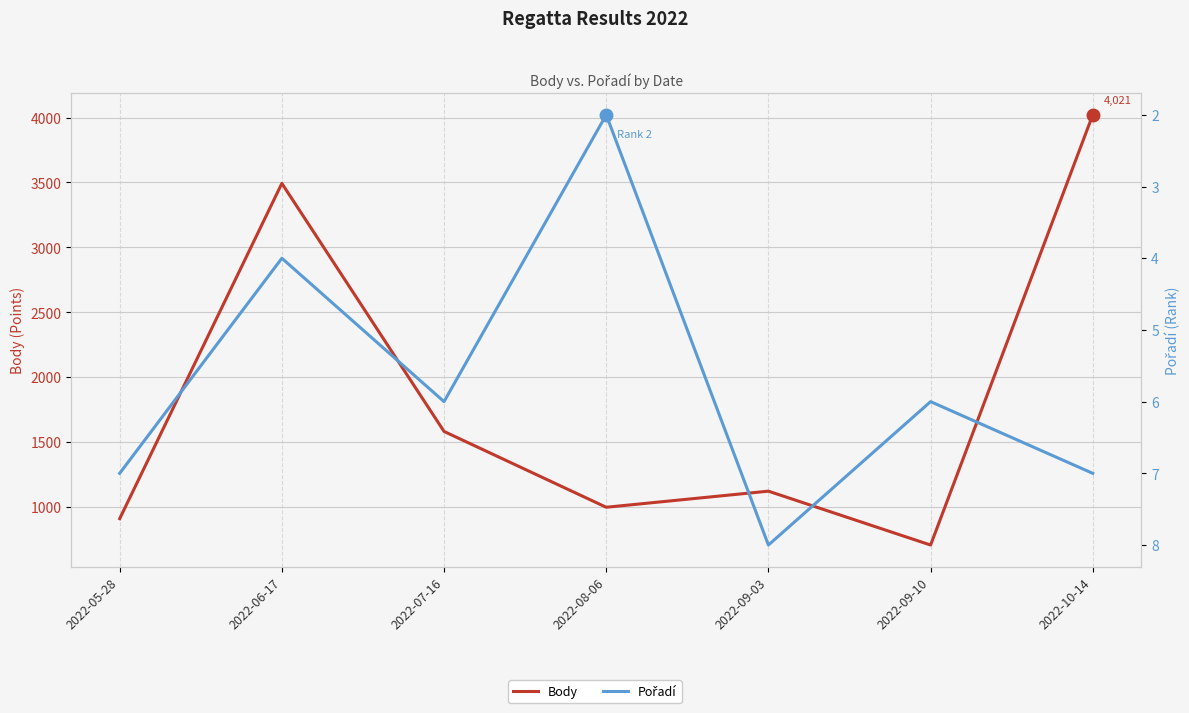

What is the difference between the highest and lowest values at 2022-10-14?

4014